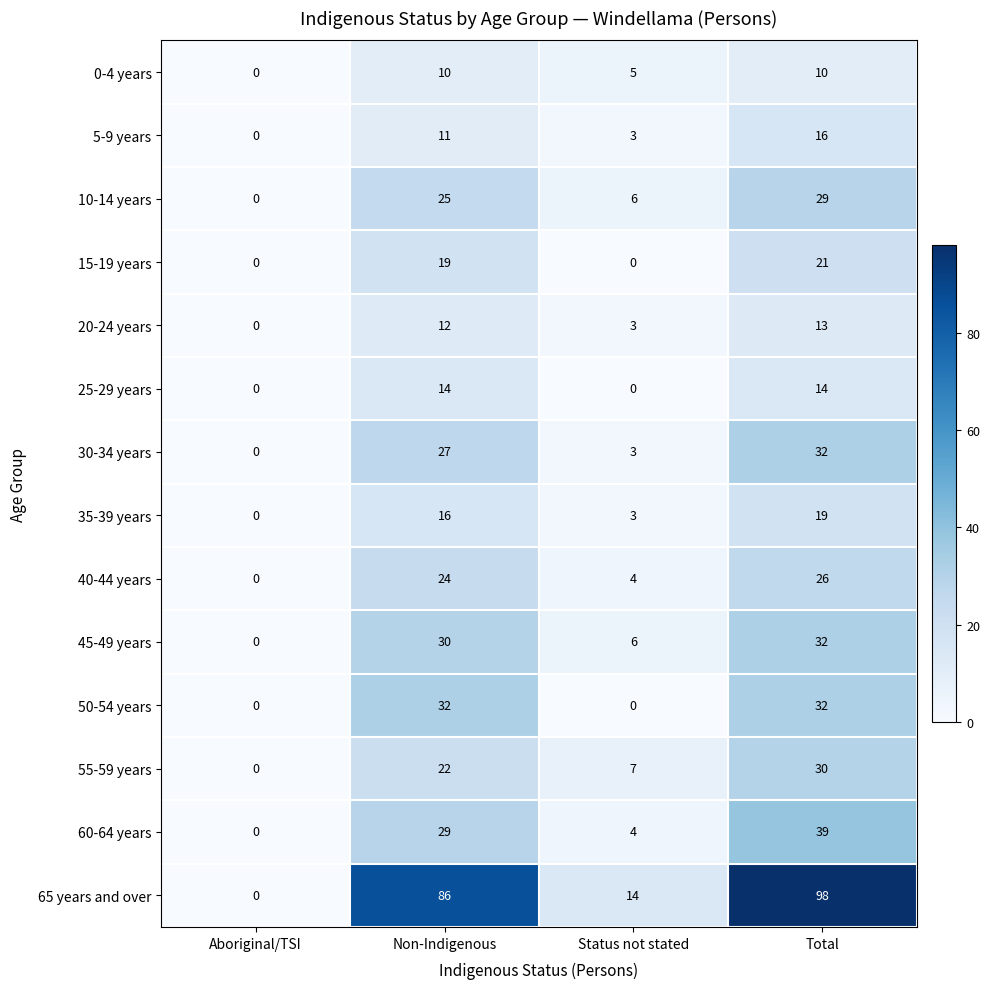

Which category has the highest value in the 45-49 years series?

Total